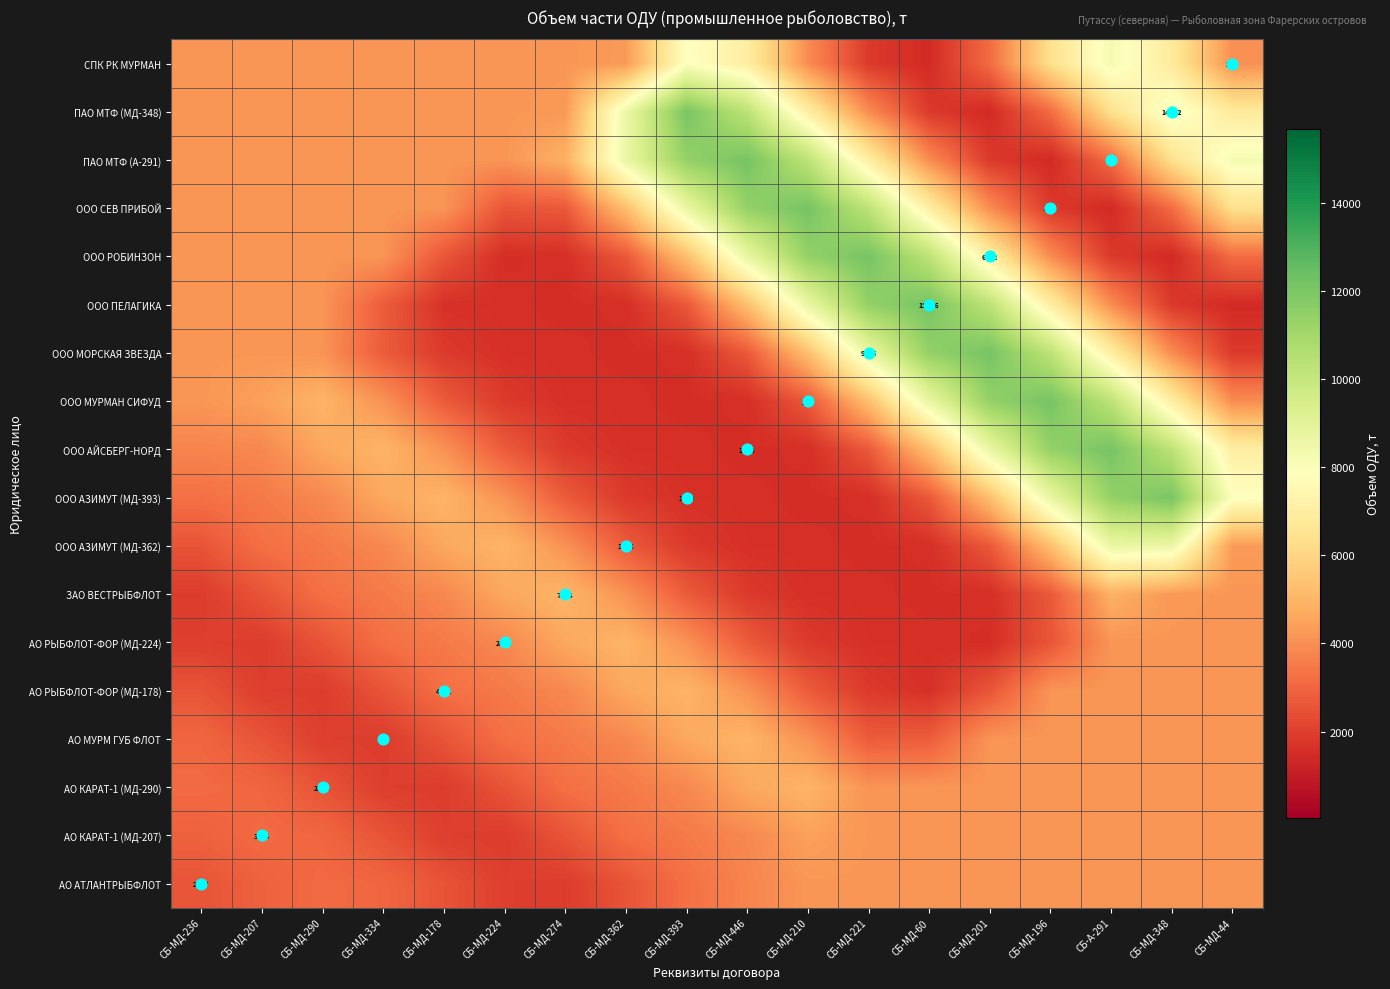

The value of ЗАО ВЕСТРЫБФЛОТ at СБ-МД-236 is 595.7. True or false?

False